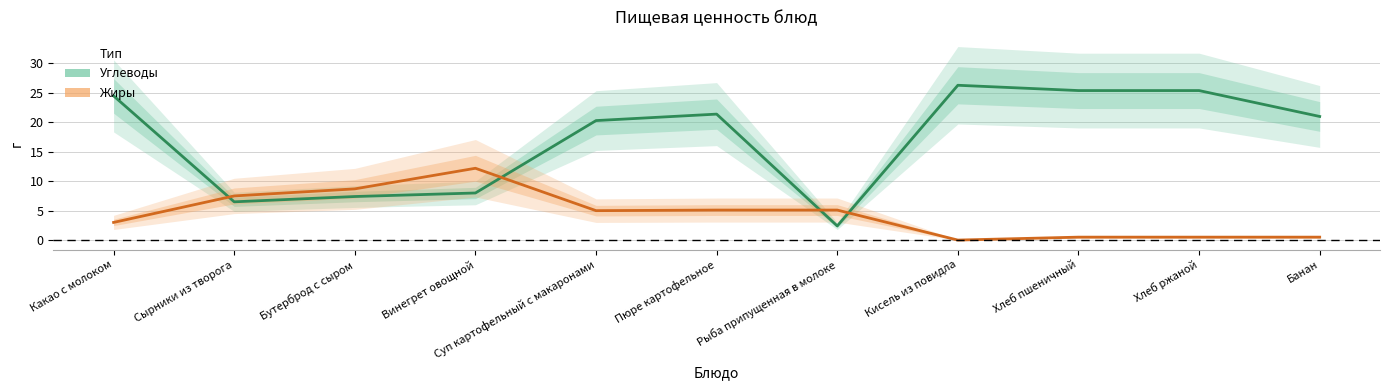

At Хлеб ржаной, list the series in order from largest to smallest.

Углеводы, Жиры